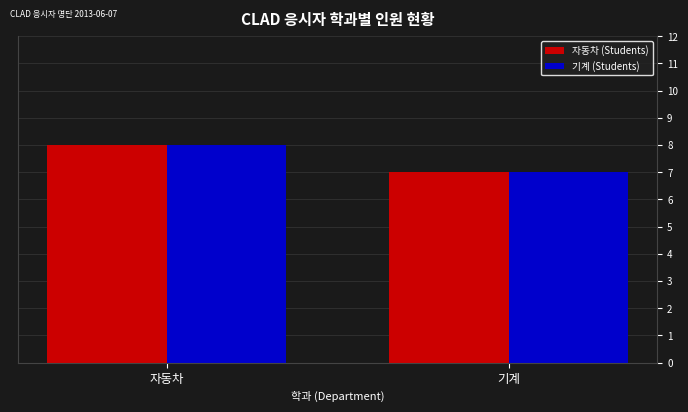

What is the sum of all 기계 (Students) values?

15